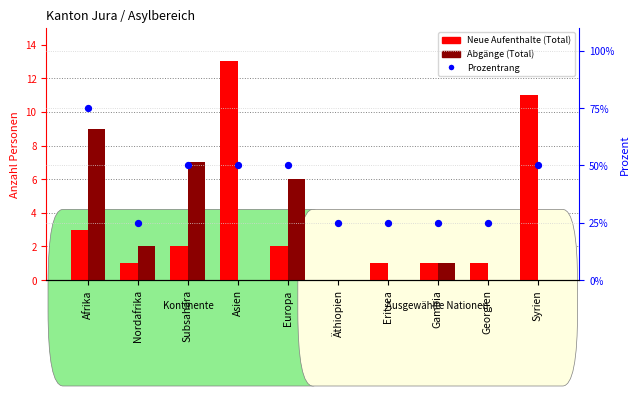

Which series reaches the minimum Y coordinate?

Neue Aufenthalte (Total)